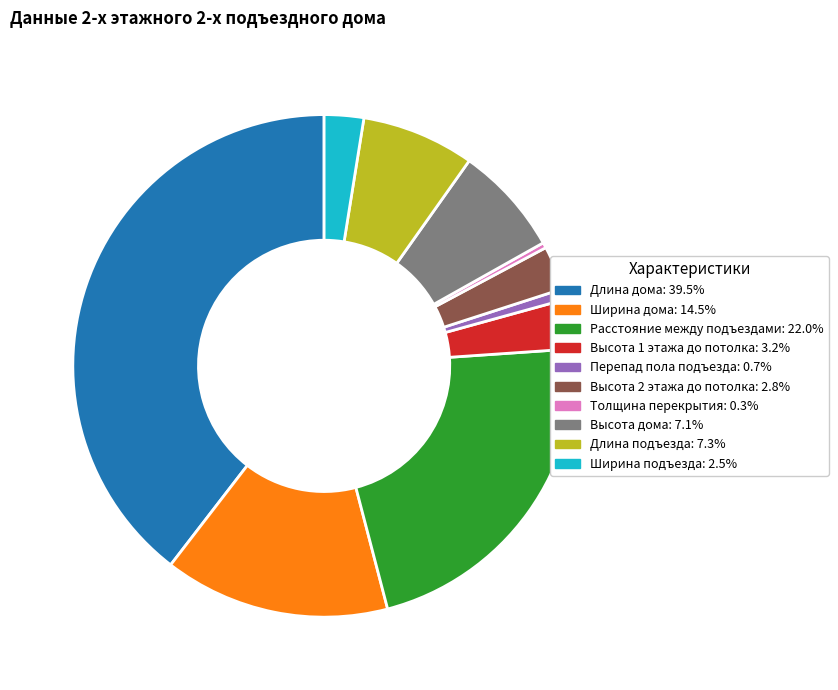

How many slices are in this pie chart?

10